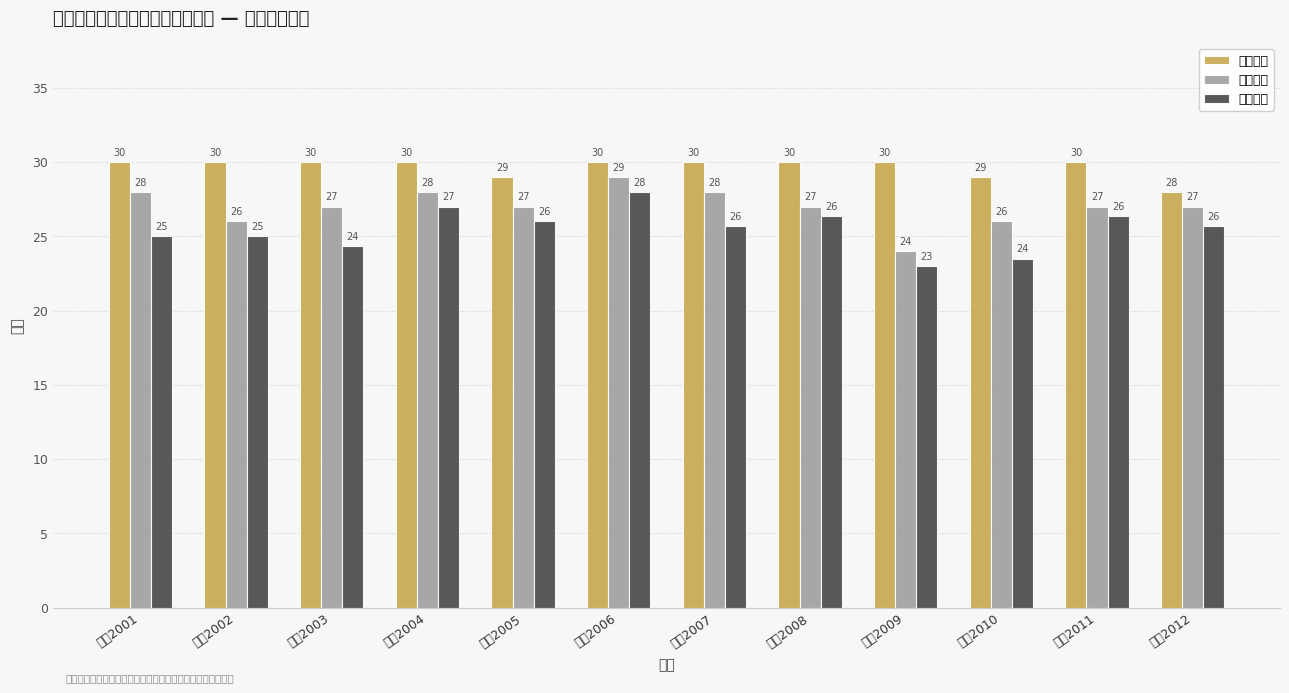

What is the spread (max minus min) of values at 贯通2009?

7.0